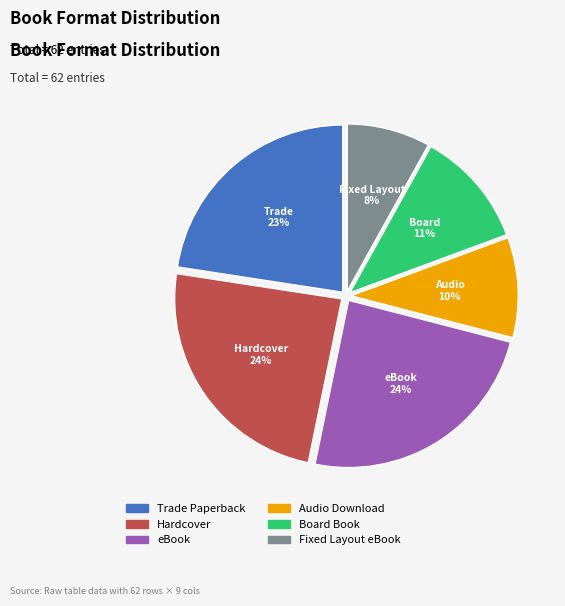

Do Board Book and Trade Paperback together represent more than half of the pie?

No